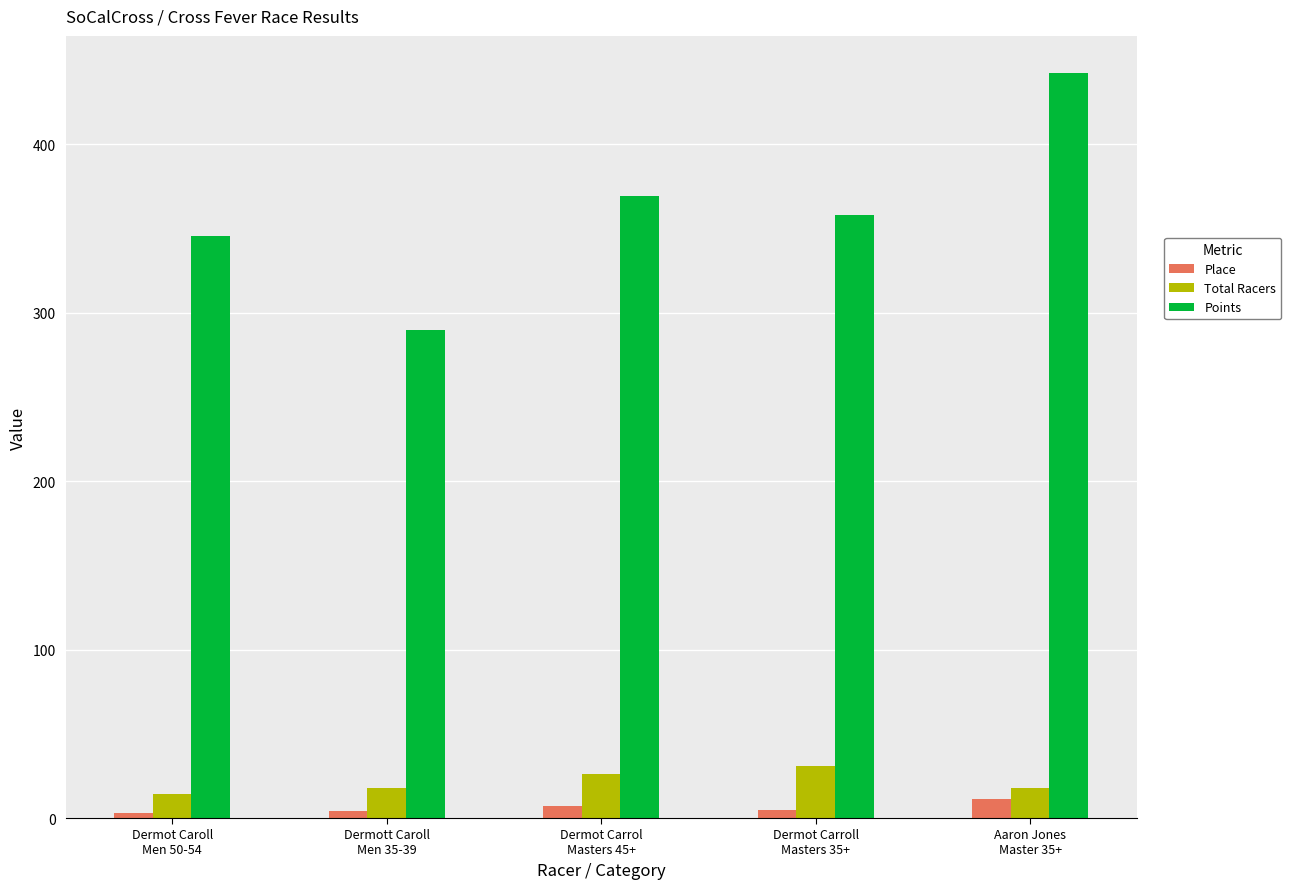

What is the average value of the Place series?

6.0